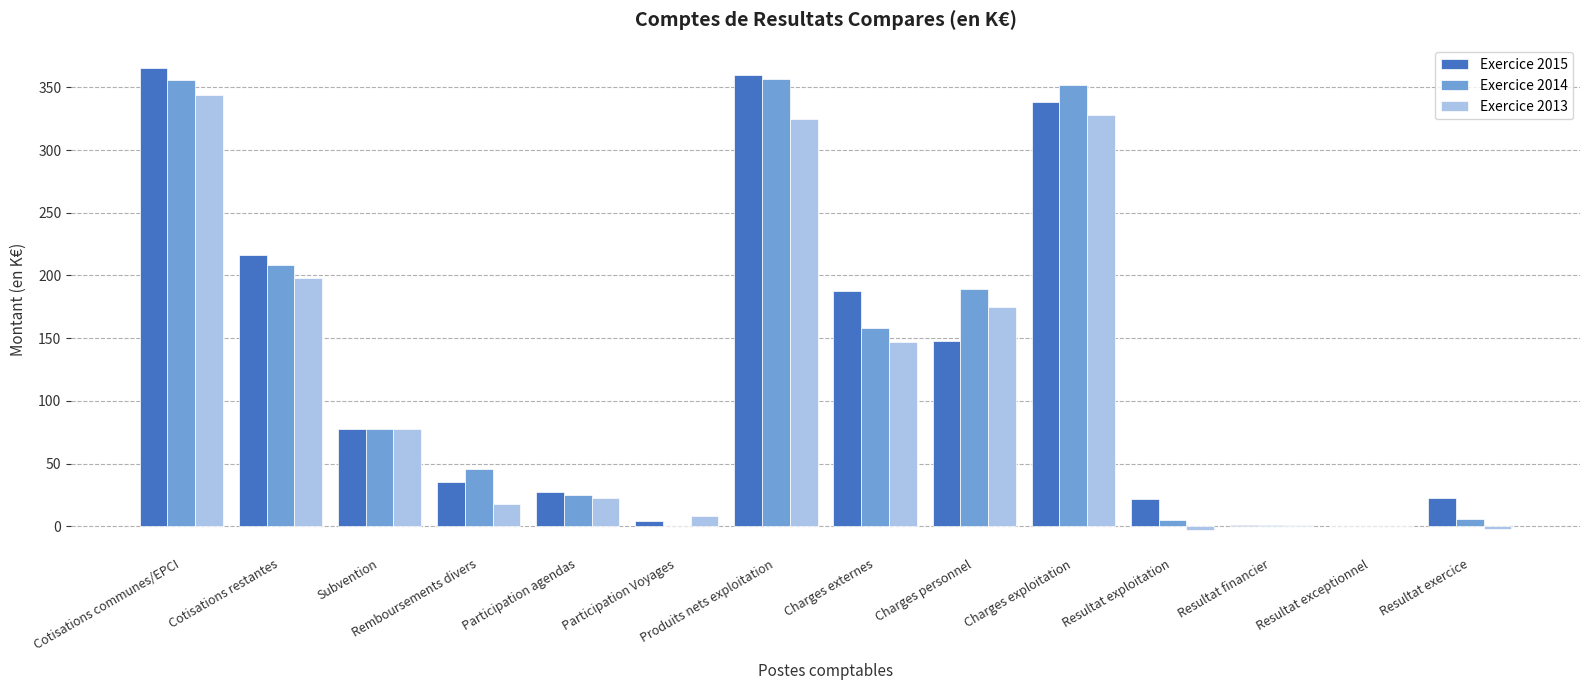

Is the value of Exercice 2014 at Resultat financier greater than the value of Exercice 2013 at Subvention?

No